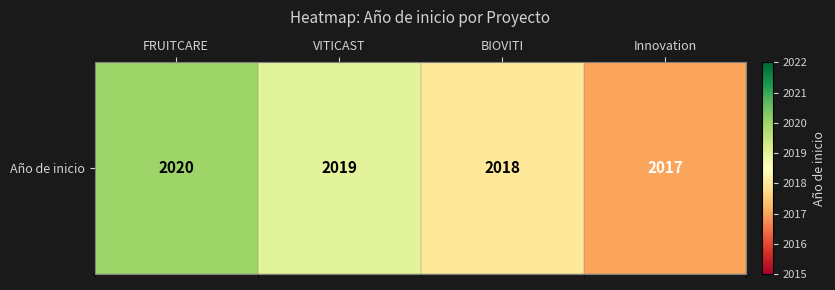

How many data points are less than 2019?

2